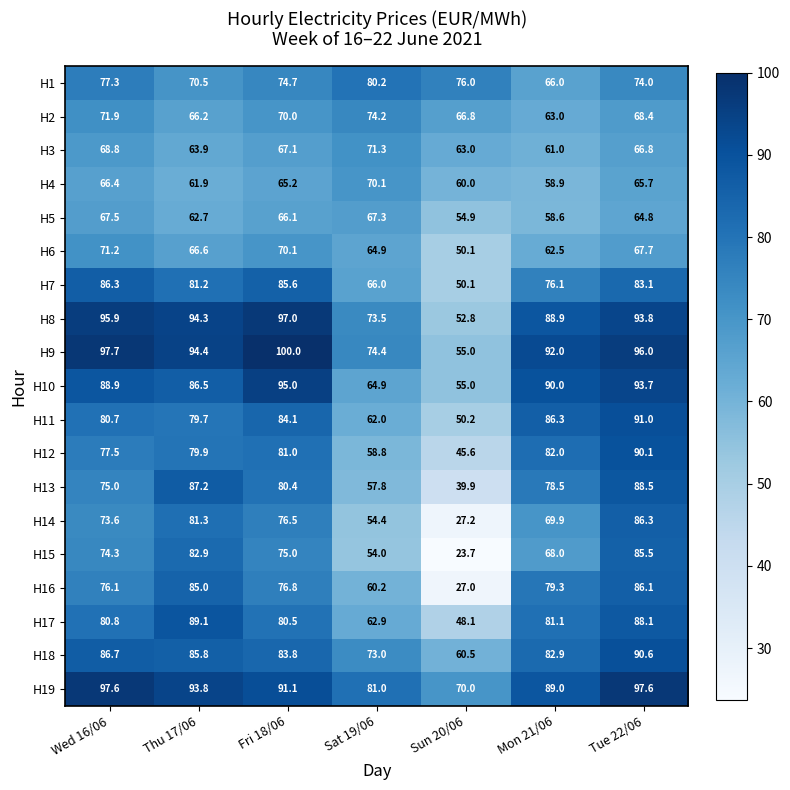

At which label does H15 first exceed 74?

Wed 16/06